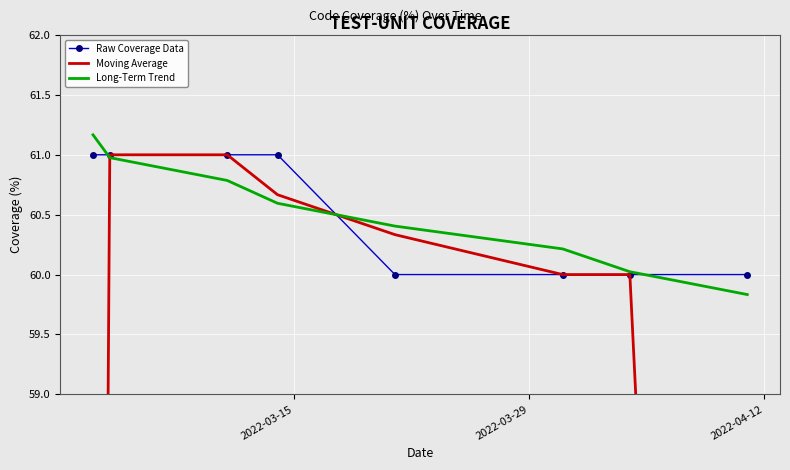

True or false: Long-Term Trend has more than 0 points higher than both neighbors.

False